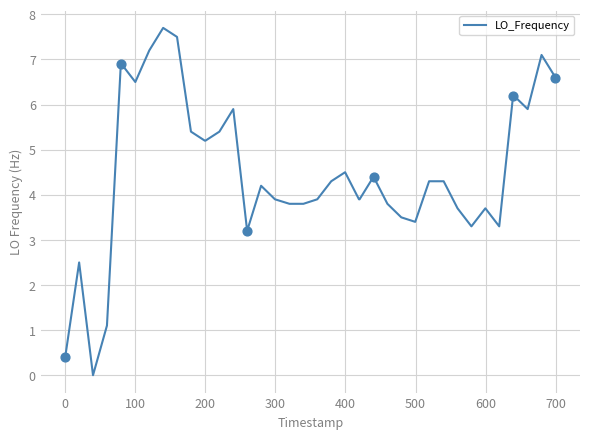

What is the greatest value displayed?

7.7